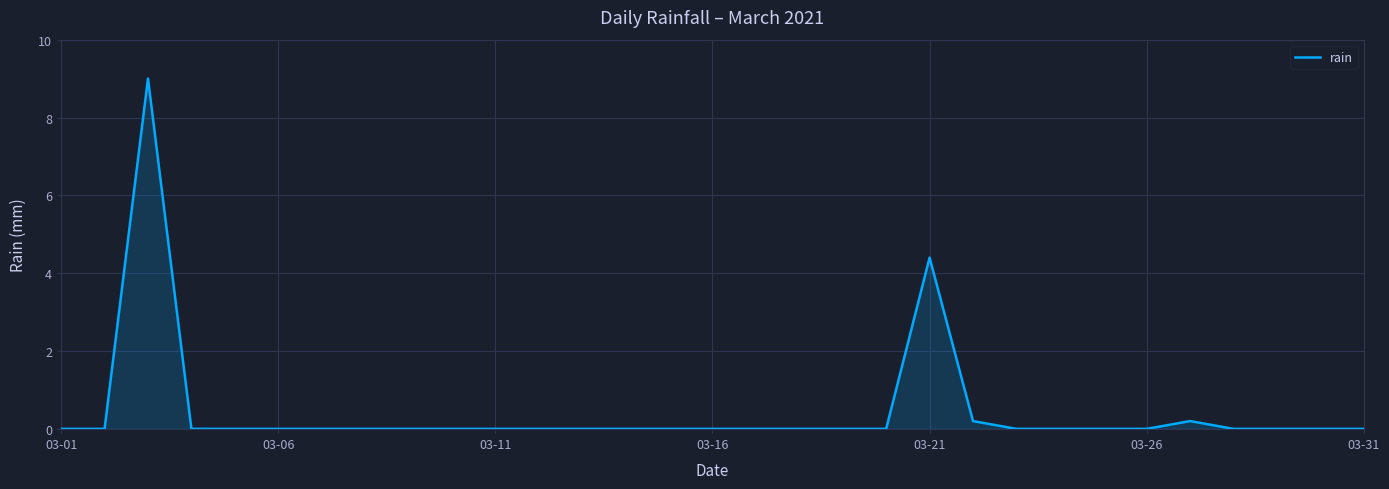

How many lines are shown in the chart?

1